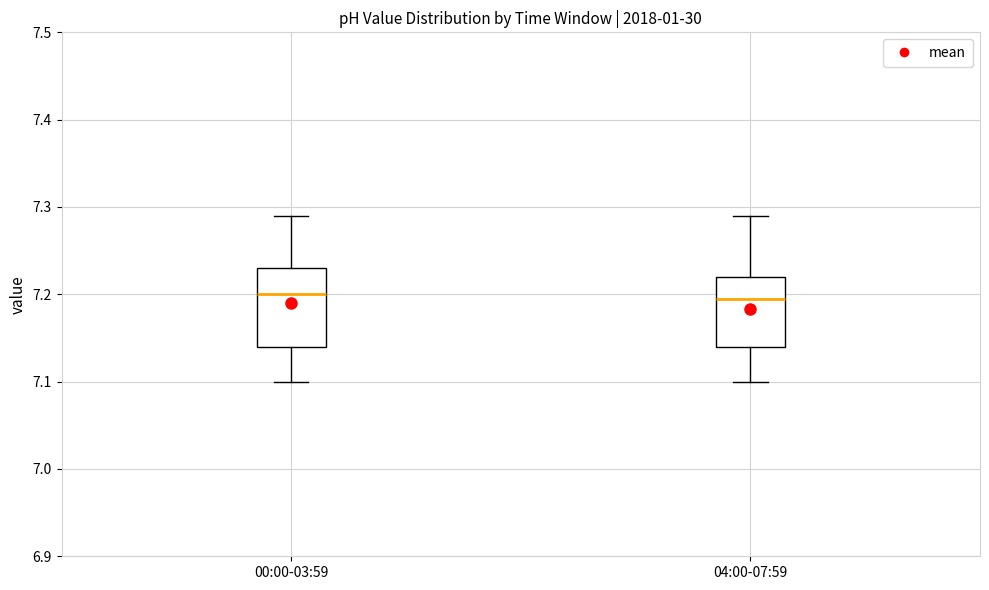

Where does the lower whisker of the box for 04:00-07:59 end on the y-axis? The values are not printed on the chart, so give them approximately, as read against the axis.

7.10